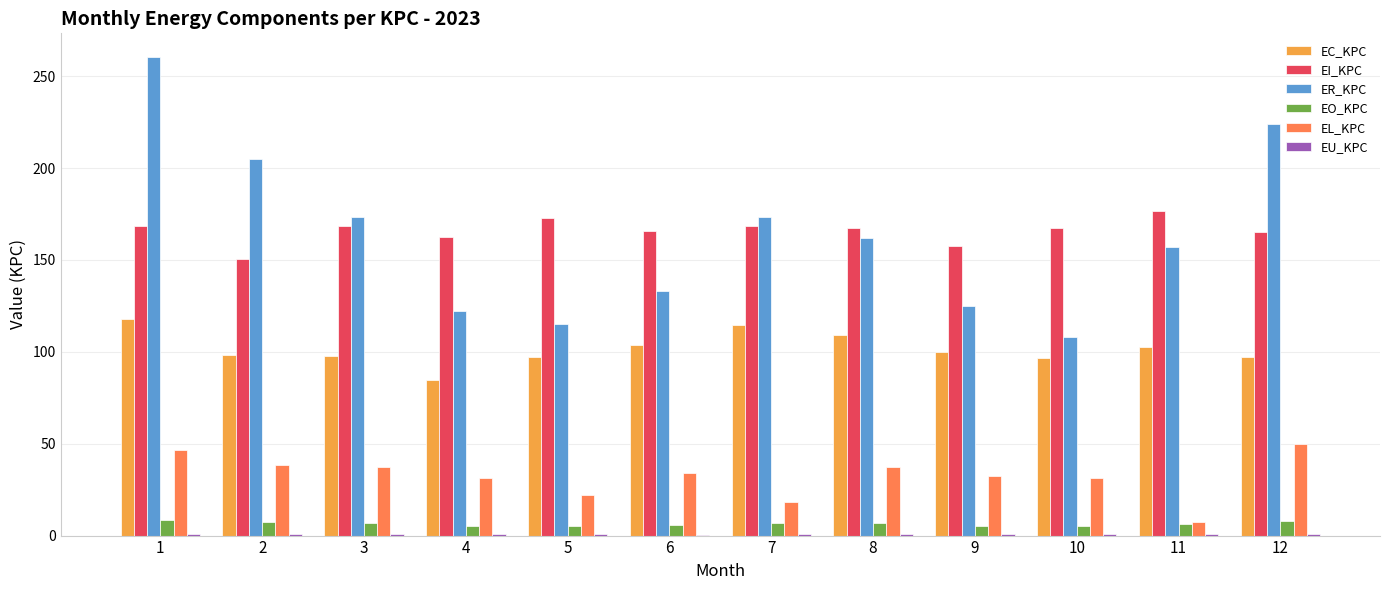

Between 5 and 9, which series saw the biggest shift?

EI_KPC